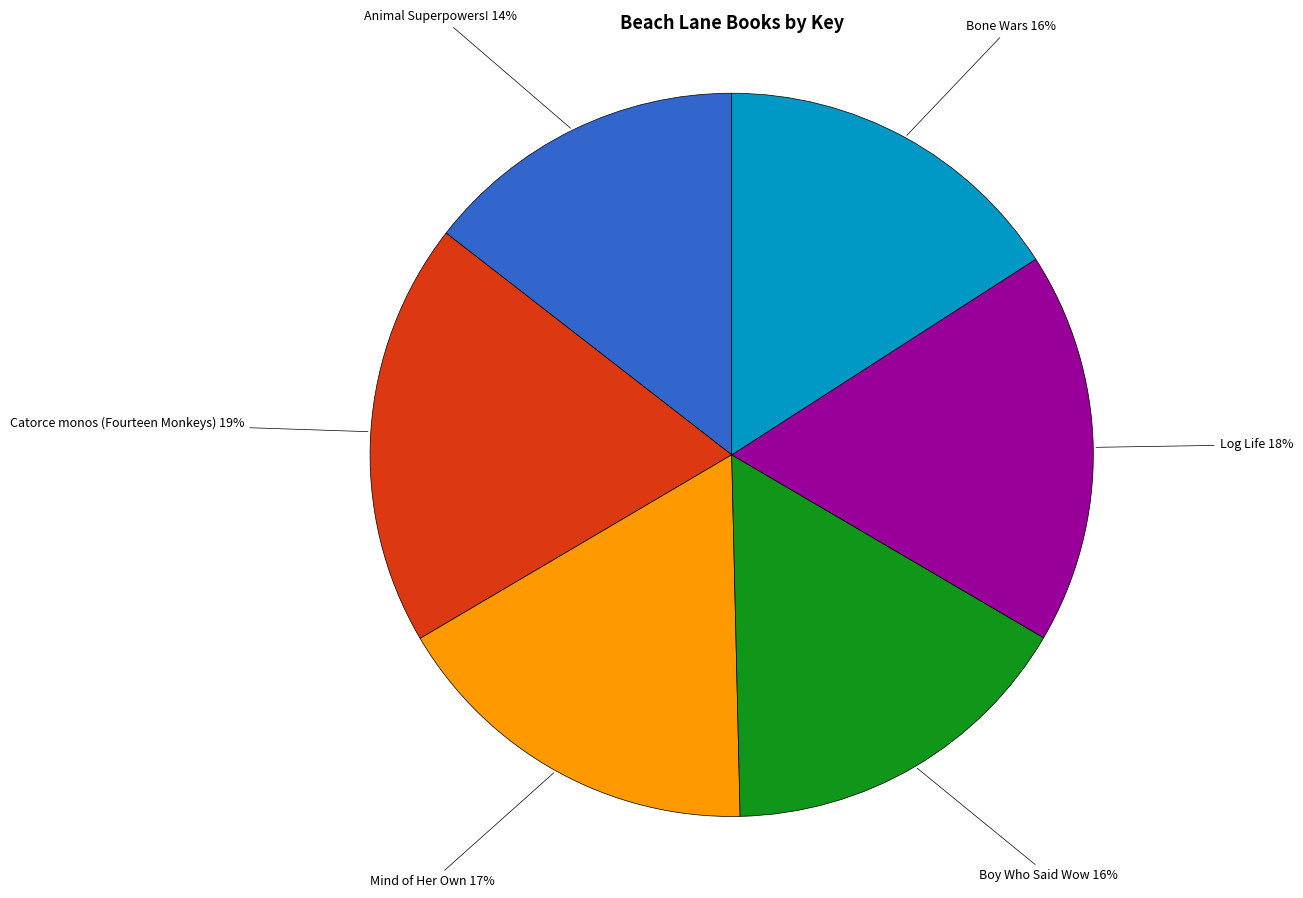

Is it true that Log Life is 18% of the pie?

True